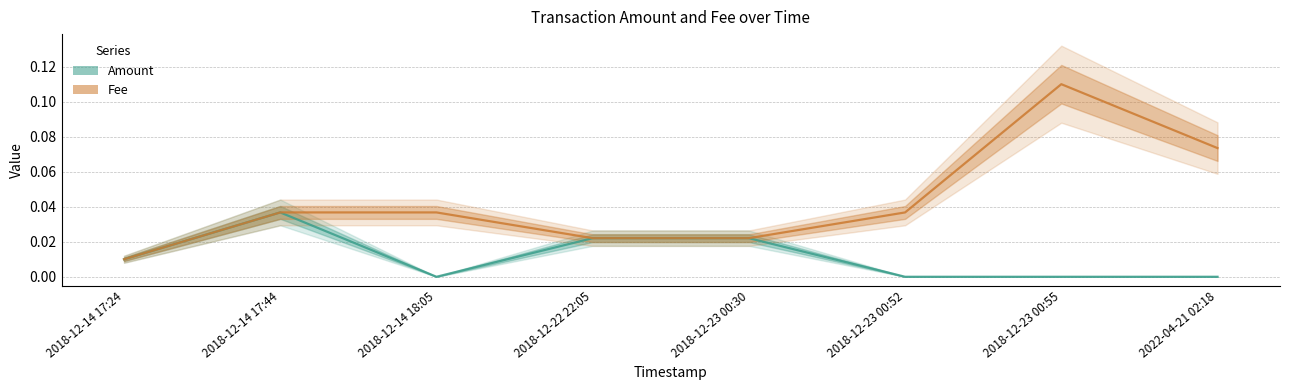

How many positive values does the Amount series have?

5